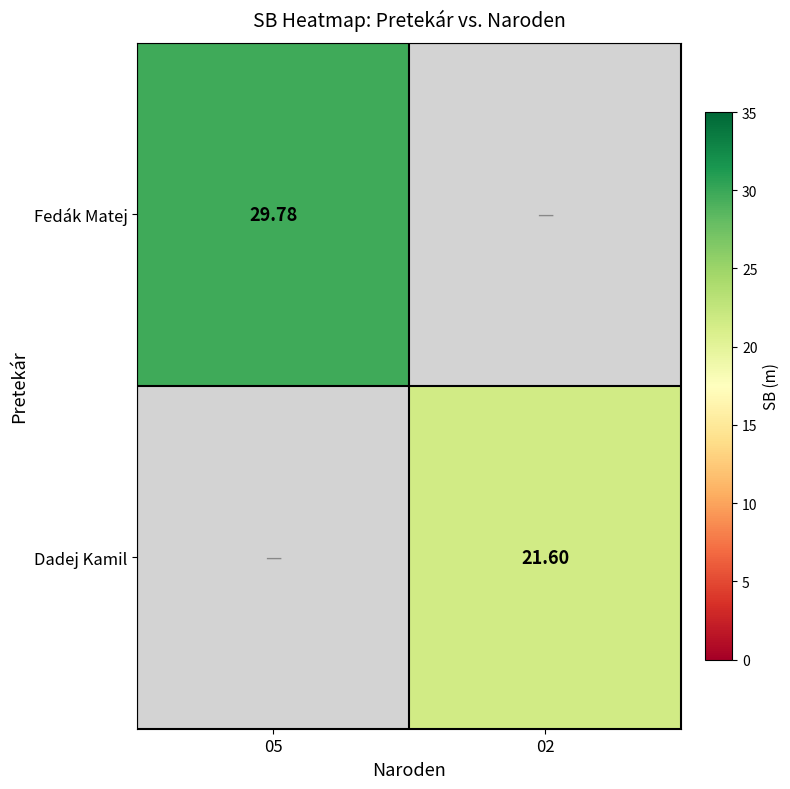

Which category has the highest value across all series?

05